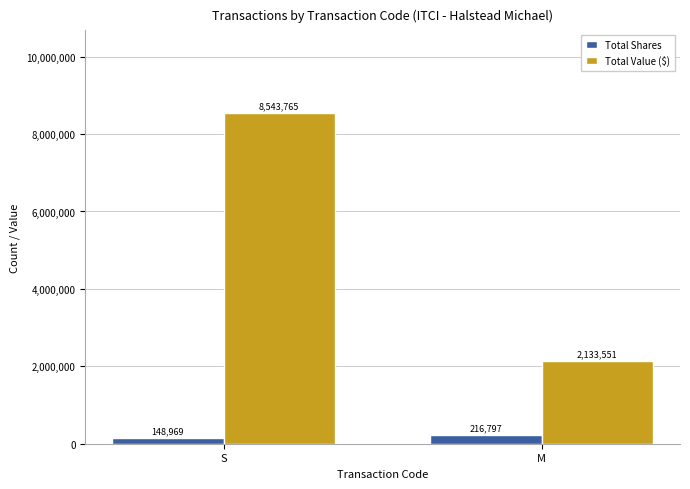

What is the sum of all Total Value ($) values?

10677316